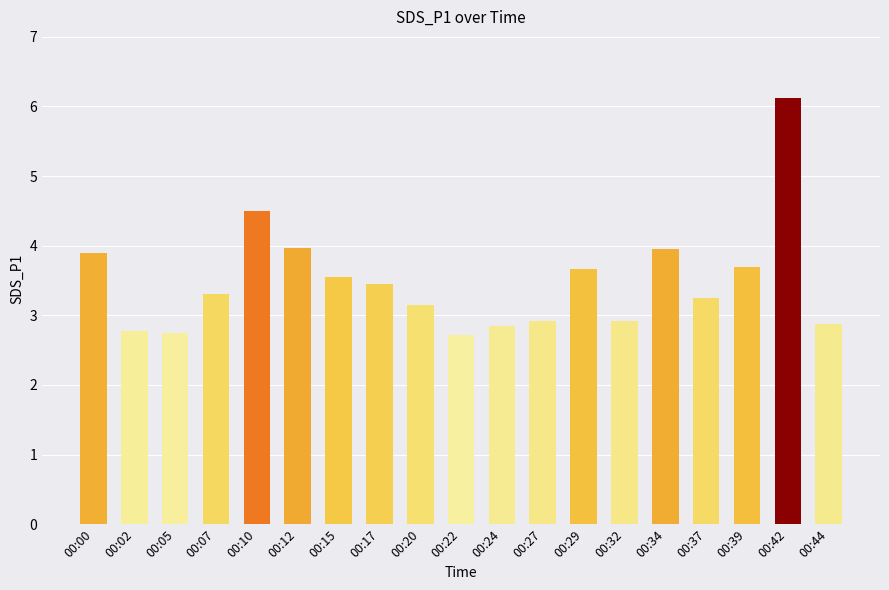

What is the average value?

3.5